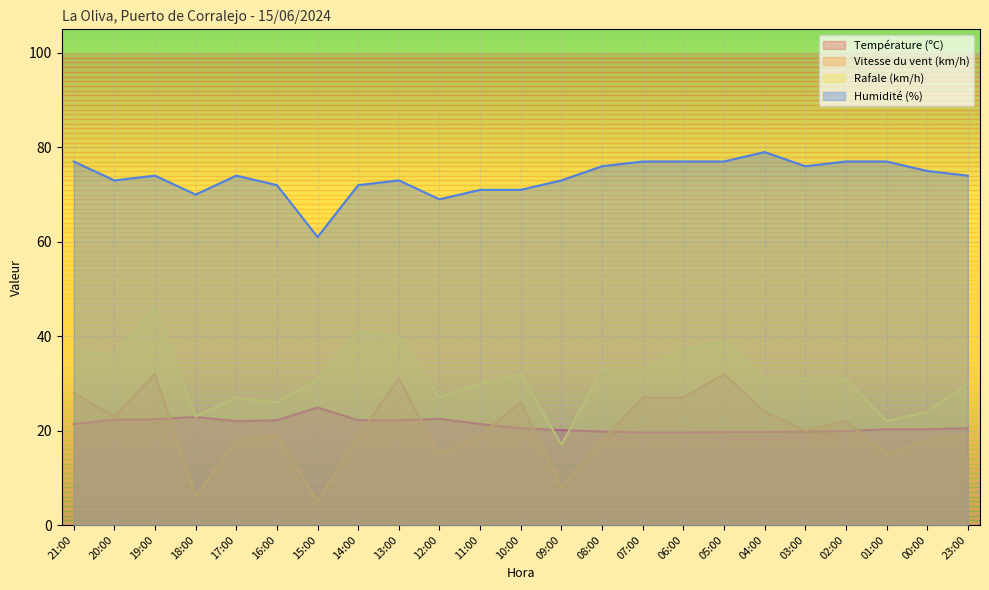

In Vitesse du vent (km/h), how many points are lower than both neighbors (excluding endpoints)?

7